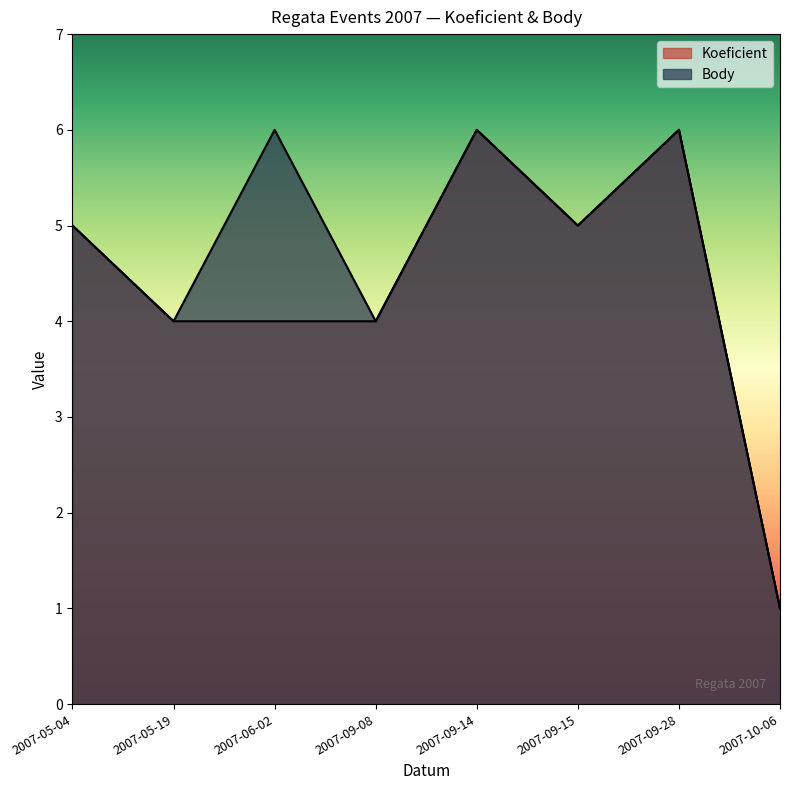

True or false: Koeficient and Body cross at least once.

False